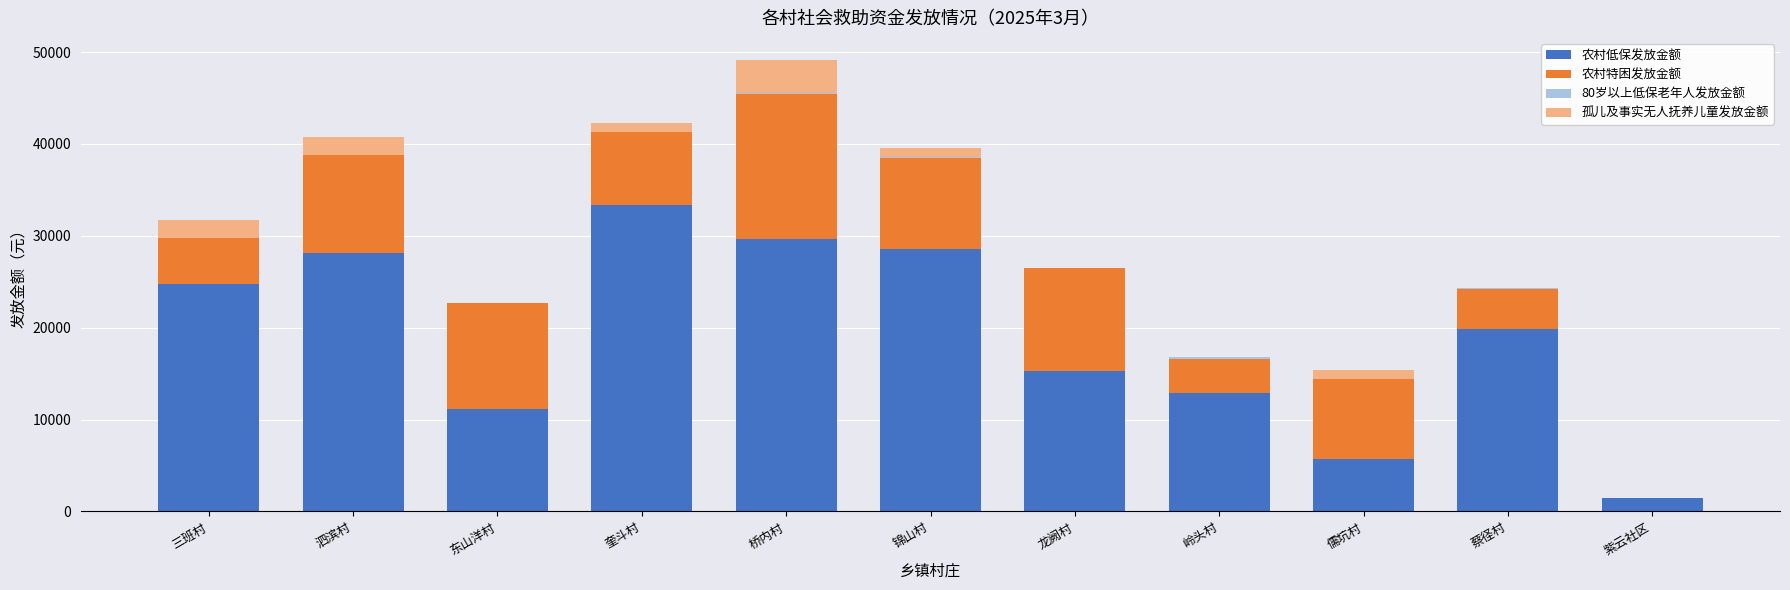

Are the bars horizontal?

No